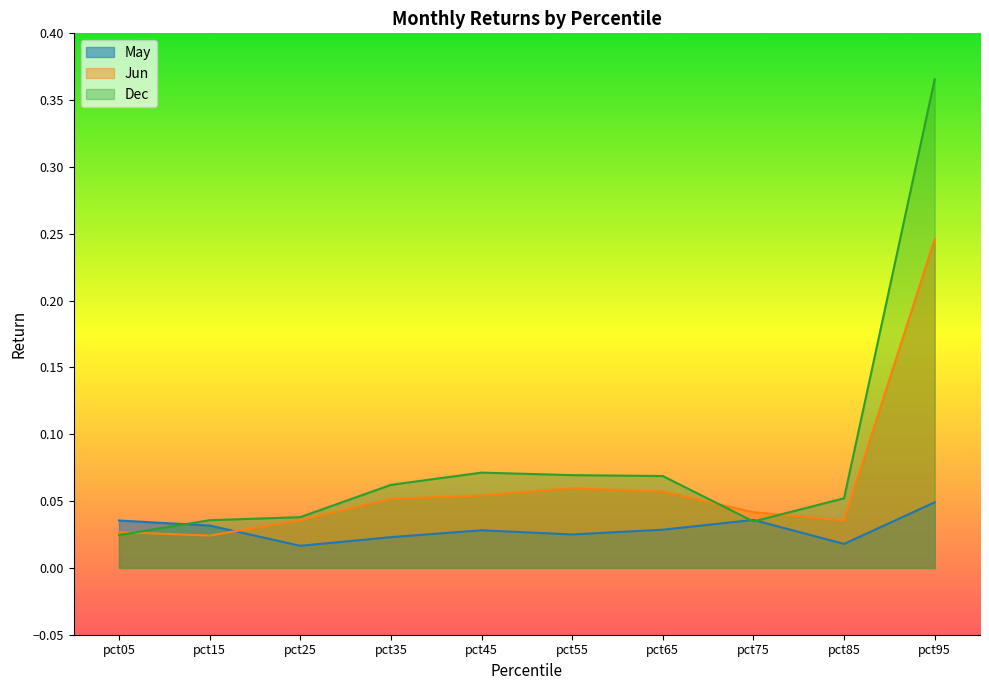

Which series has the largest total across all categories?

Dec